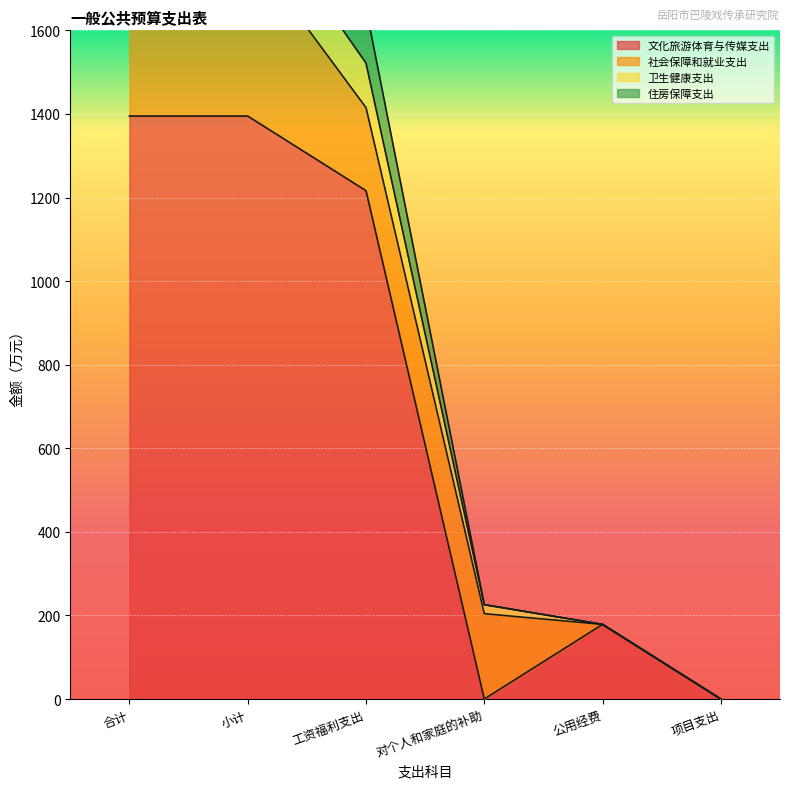

Is it true that 卫生健康支出 equals 78.9 at 公用经费?

False